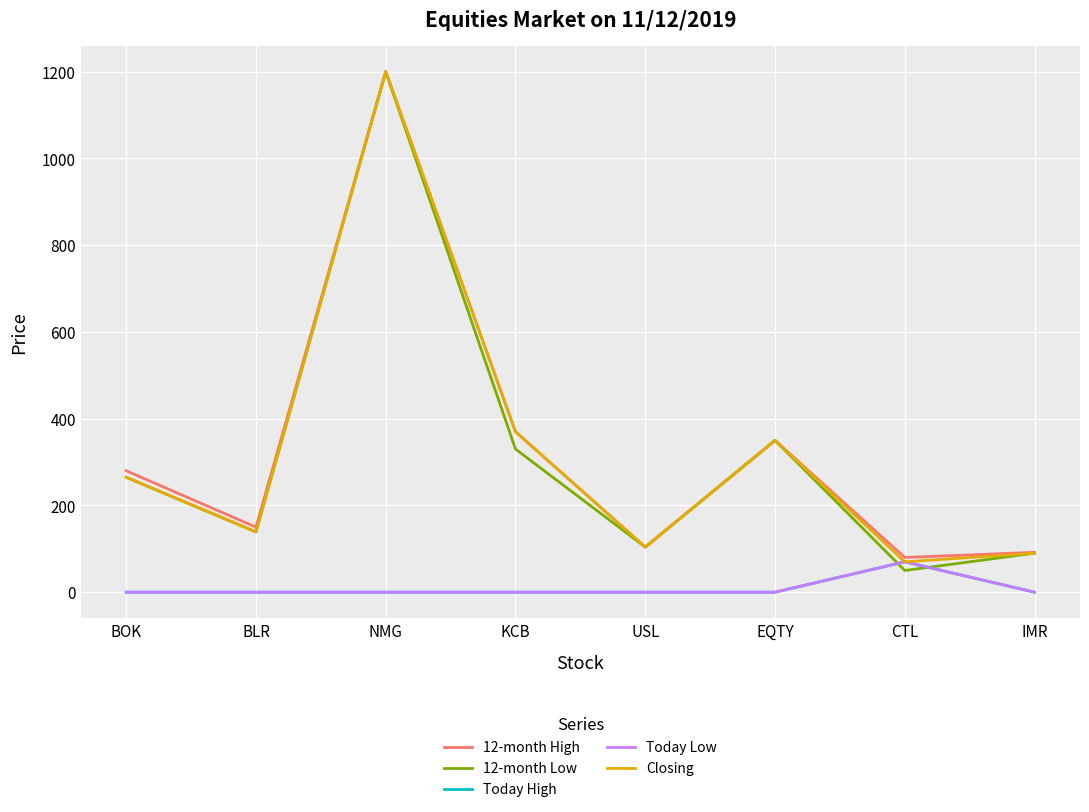

True or false: Today Low and Closing cross at least once.

False